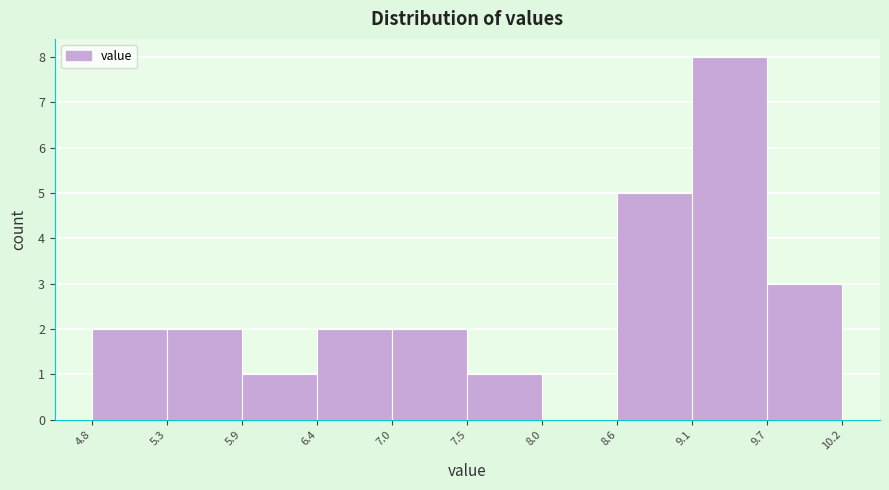

Reading left to right, list every bar in this chart as the range it spans on the x-axis followed by its height. The values are not printed on the chart, so give them approximately, as read against the axis.

4.8 to 5.3: 2
5.3 to 5.9: 2
5.9 to 6.4: 1
6.4 to 7.0: 2
7.0 to 7.5: 2
7.5 to 8.0: 1
8.0 to 8.6: 0
8.6 to 9.1: 5
9.1 to 9.7: 8
9.7 to 10.2: 3